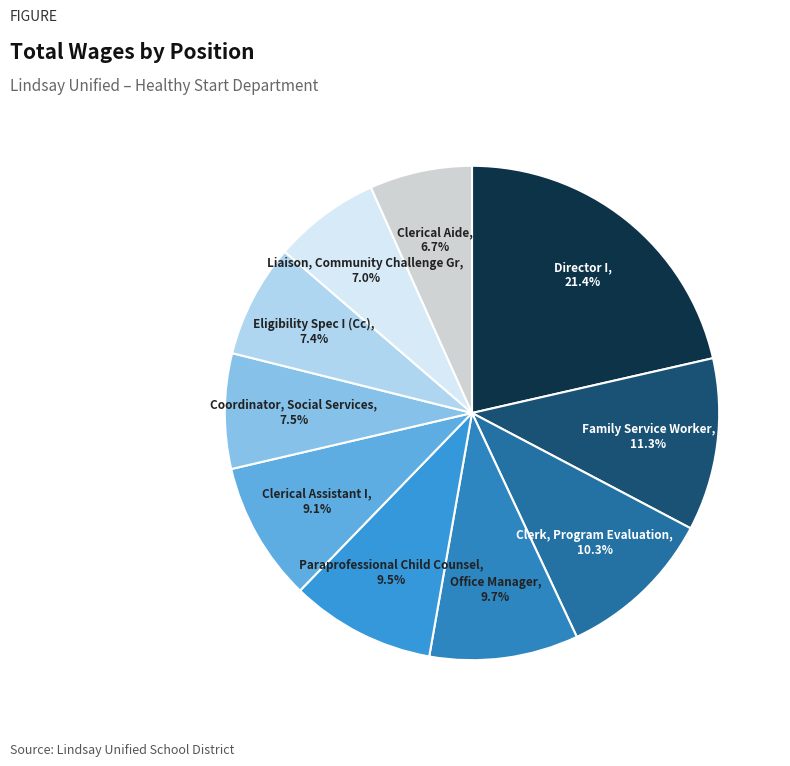

How many slices are in this pie chart?

10